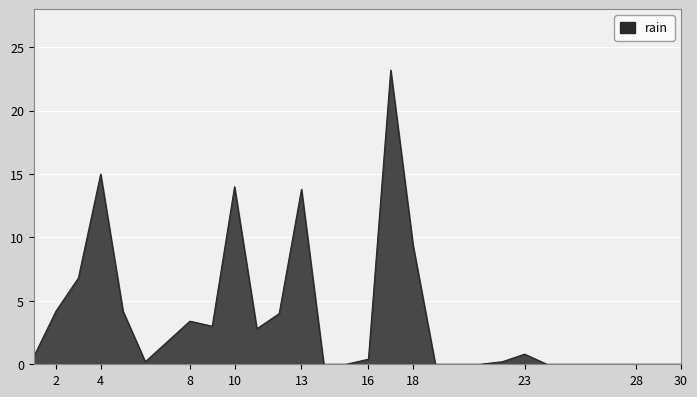

What is the sum of all values?

107.8